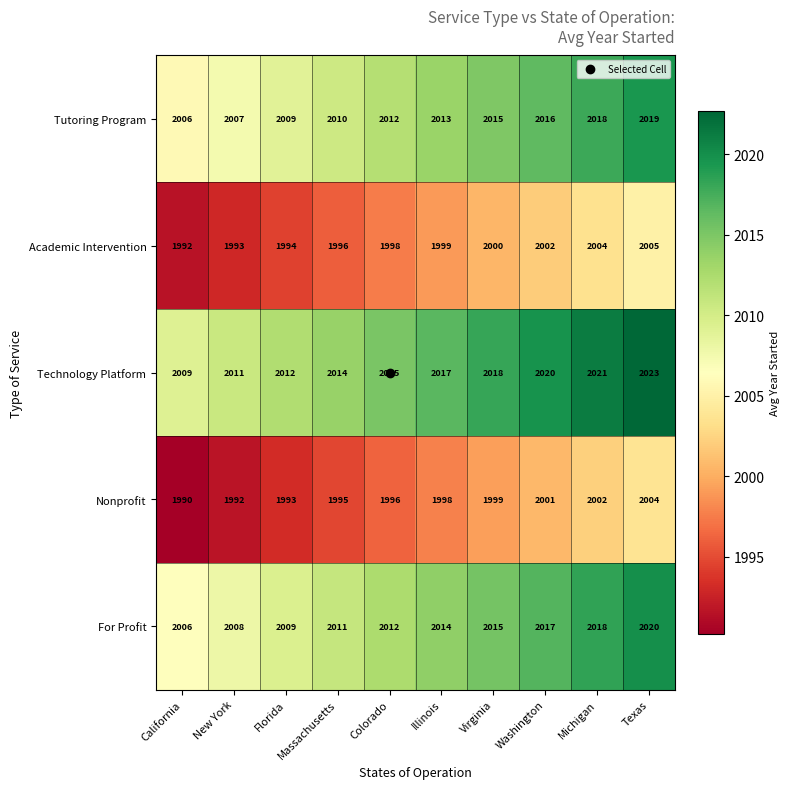

List the labels in order of Academic Intervention value, smallest first.

California, New York, Florida, Massachusetts, Colorado, Illinois, Virginia, Washington, Michigan, Texas